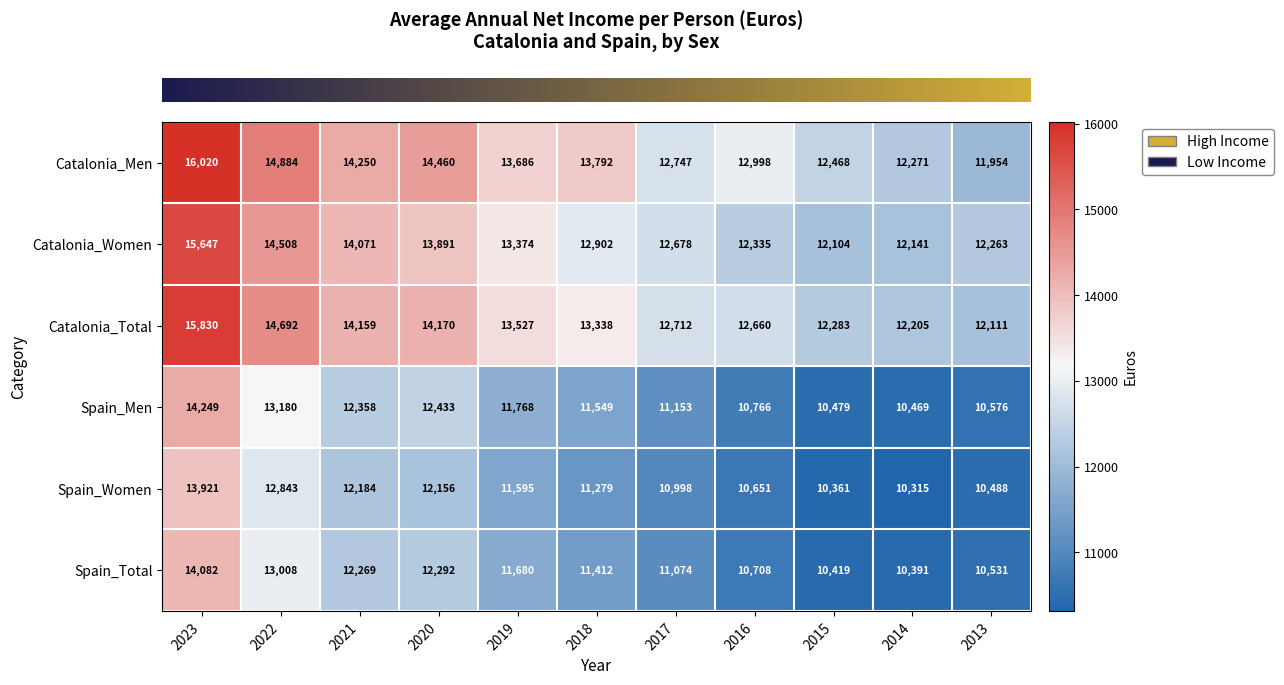

What is the total value across all series at 2020?

79402